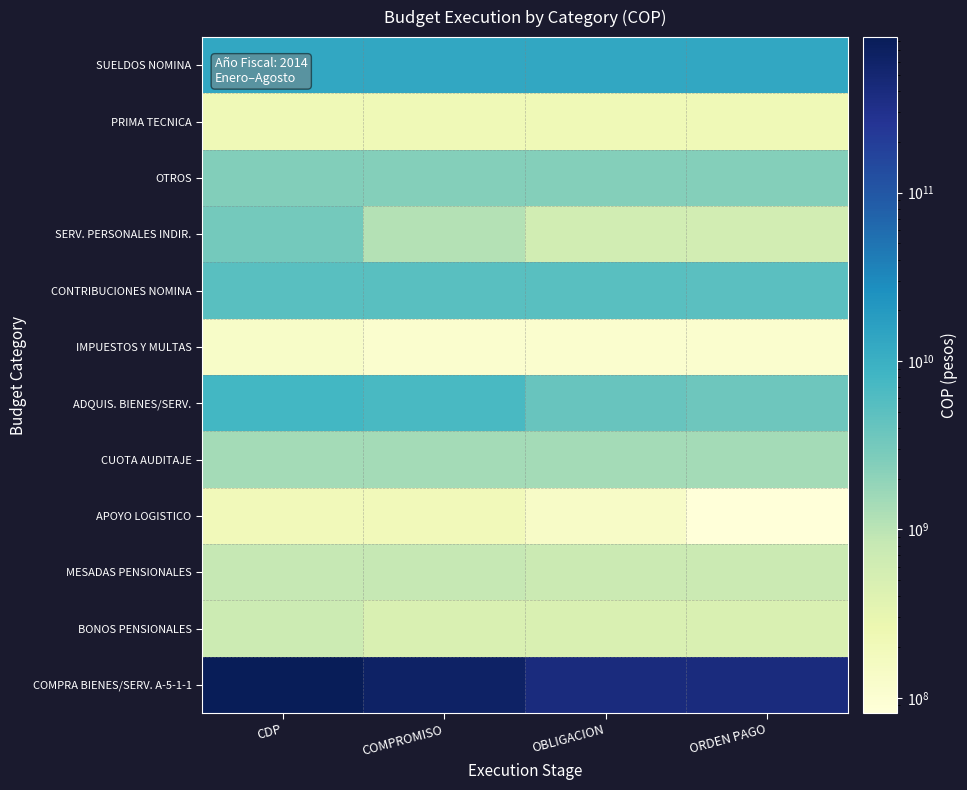

Rank the series by their maximum value, from lowest to highest.

IMPUESTOS Y MULTAS, APOYO LOGISTICO, PRIMA TECNICA, BONOS PENSIONALES, MESADAS PENSIONALES, CUOTA AUDITAJE, OTROS, SERV. PERSONALES INDIR., CONTRIBUCIONES NOMINA, ADQUIS. BIENES/SERV., SUELDOS NOMINA, COMPRA BIENES/SERV. A-5-1-1